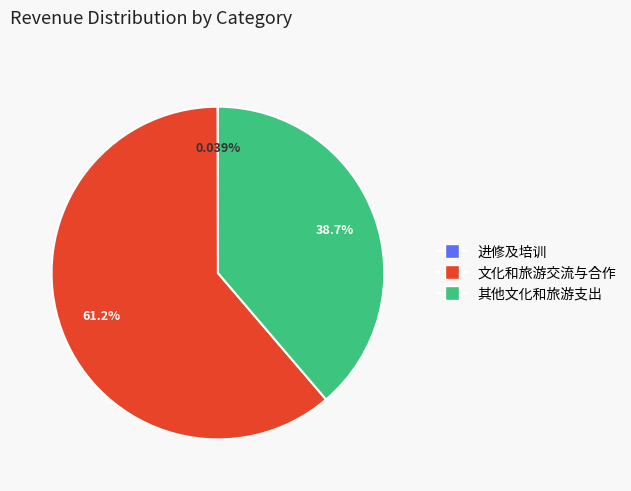

What percentage do 文化和旅游交流与合作 and 其他文化和旅游支出 together represent?

100.0%